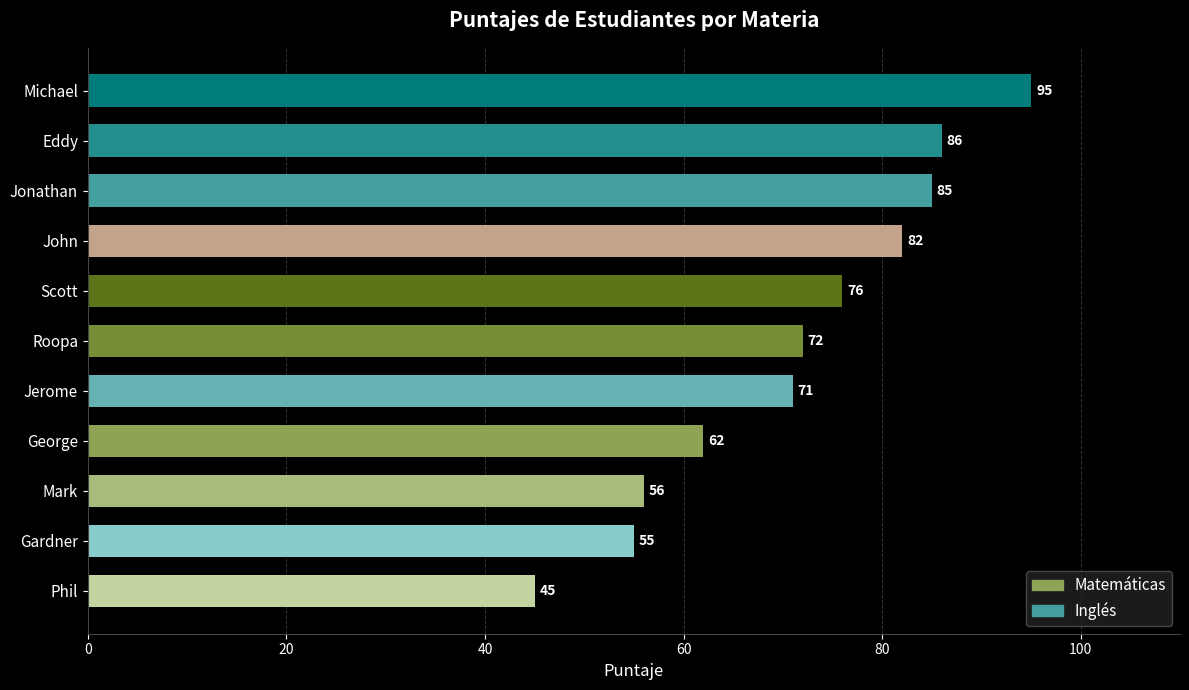

Reading top to bottom, list all the values displayed in this chart.

95	86	85	82	76	72	71	62	56	55	45